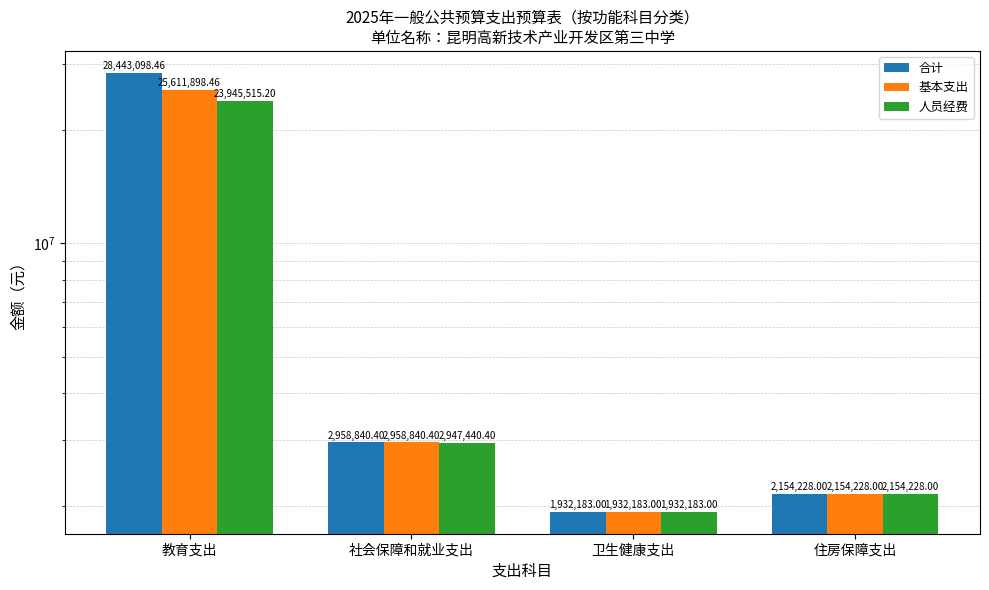

What are all the series names shown in the legend?

合计, 基本支出, 人员经费